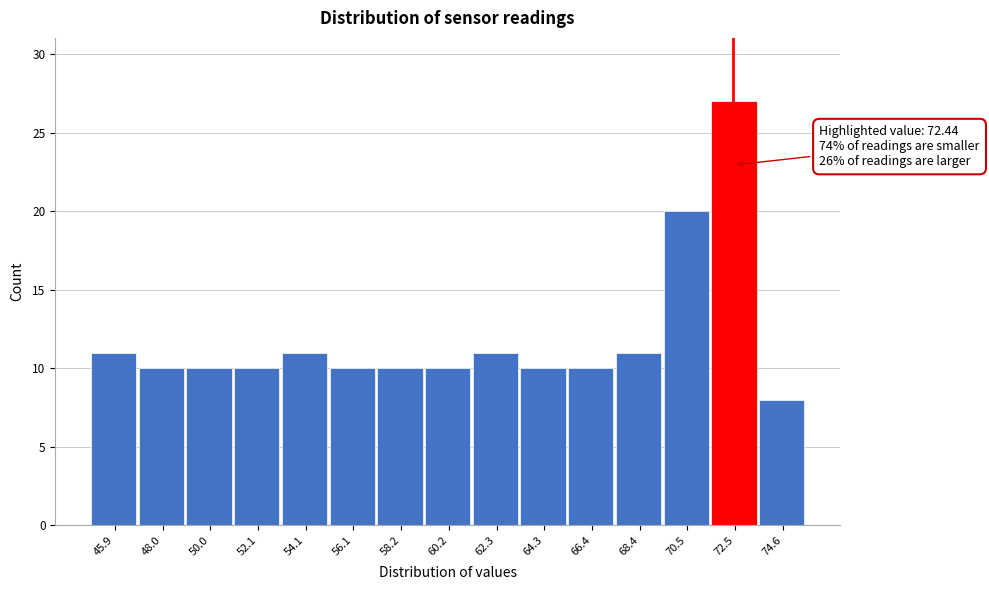

Over which range of the x-axis is the bar tallest?

71.5 to 73.5